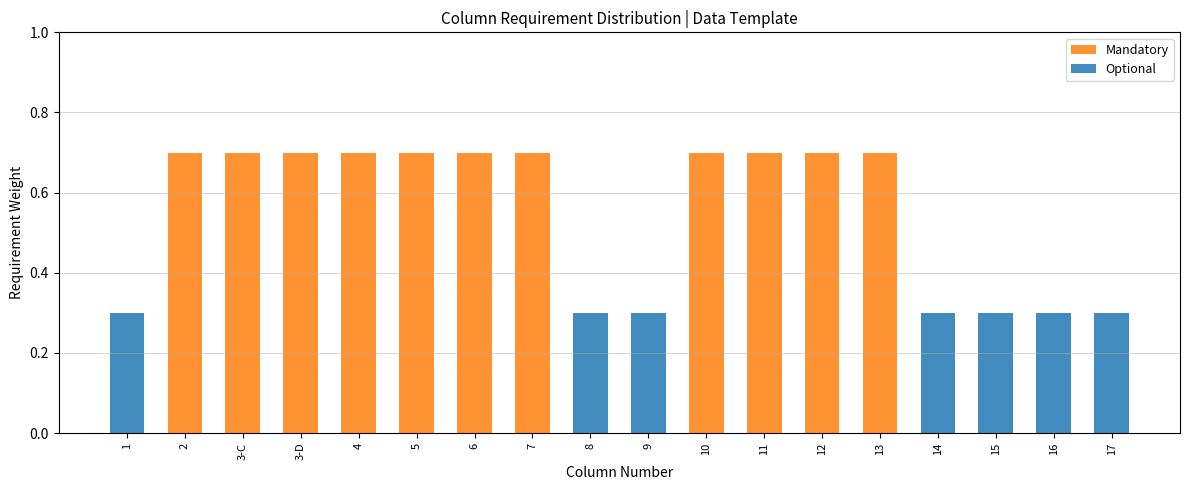

What is the sum of all Mandatory values?

7.7